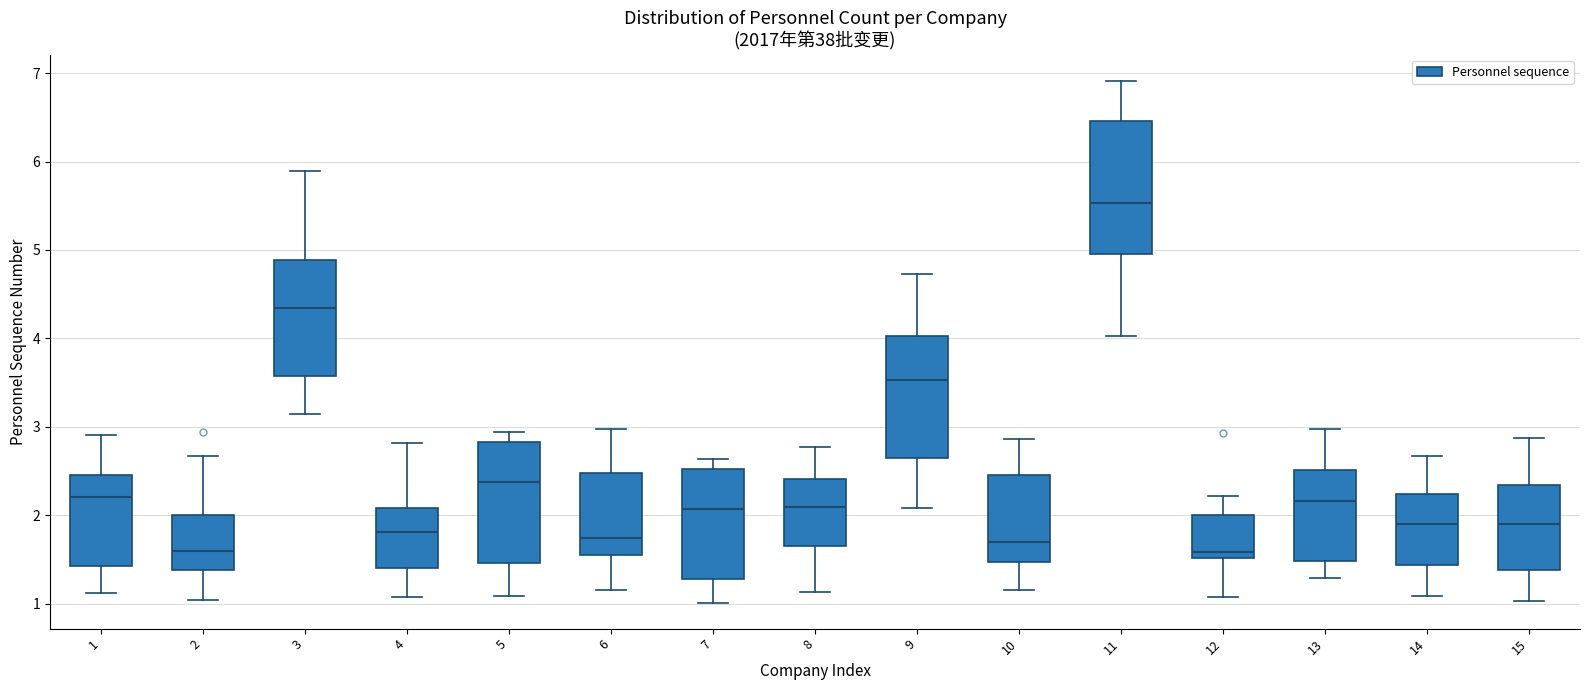

Reading left to right, transcribe this box plot: for each box, give where its median line is, the range the box spans, and where its two whiskers end, as read against the y-axis. The values are not printed on the chart, so give them approximately, as read against the axis.

1: median 2.2, box 1.4 to 2.5, whiskers 1.1 to 2.9
2: median 1.6, box 1.4 to 2.0, whiskers 1.0 to 2.7
3: median 4.3, box 3.6 to 4.9, whiskers 3.1 to 5.9
4: median 1.8, box 1.4 to 2.1, whiskers 1.1 to 2.8
5: median 2.4, box 1.5 to 2.8, whiskers 1.1 to 2.9
6: median 1.7, box 1.5 to 2.5, whiskers 1.1 to 3.0
7: median 2.1, box 1.3 to 2.5, whiskers 1.0 to 2.6
8: median 2.1, box 1.7 to 2.4, whiskers 1.1 to 2.8
9: median 3.5, box 2.7 to 4.0, whiskers 2.1 to 4.7
10: median 1.7, box 1.5 to 2.5, whiskers 1.2 to 2.9
11: median 5.5, box 5.0 to 6.5, whiskers 4.0 to 6.9
12: median 1.6, box 1.5 to 2.0, whiskers 1.1 to 2.2
13: median 2.2, box 1.5 to 2.5, whiskers 1.3 to 3.0
14: median 1.9, box 1.4 to 2.2, whiskers 1.1 to 2.7
15: median 1.9, box 1.4 to 2.3, whiskers 1.0 to 2.9